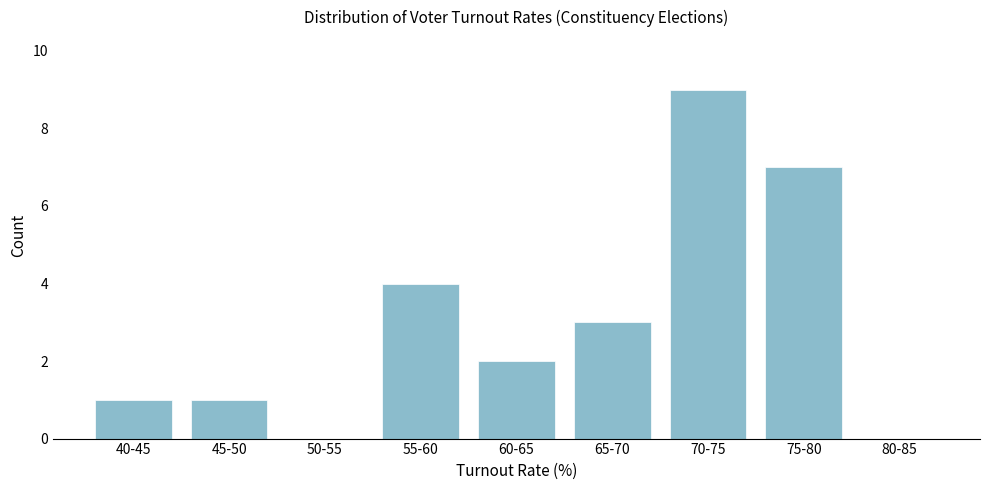

Reading left to right, extract all data points from this chart.

40-45=1	45-50=1	50-55=0	55-60=4	60-65=2	65-70=3	70-75=9	75-80=7	80-85=0